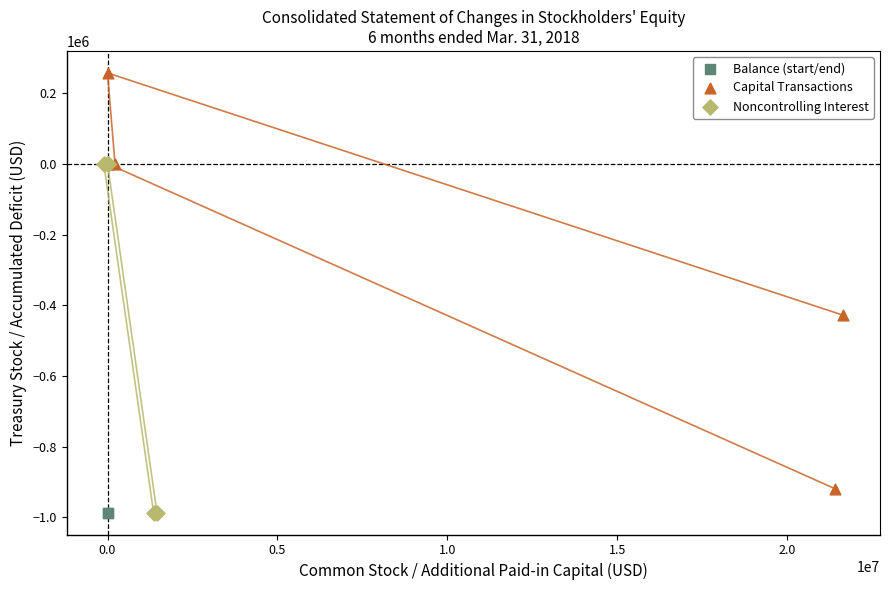

What are all the series names shown in the legend?

Balance (start/end), Capital Transactions, Noncontrolling Interest